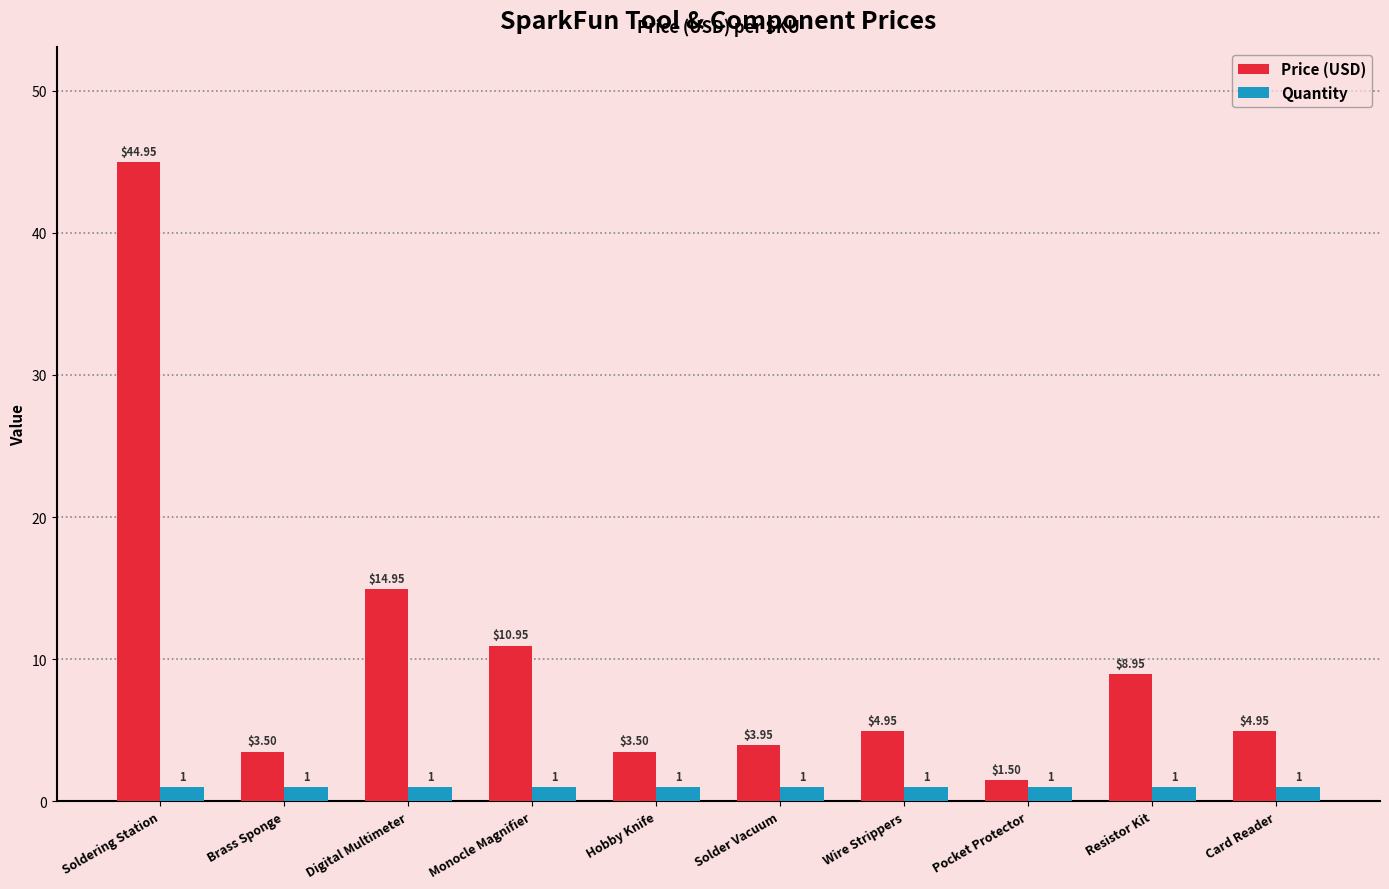

What is the label of the 8th bar from the left?

Pocket Protector